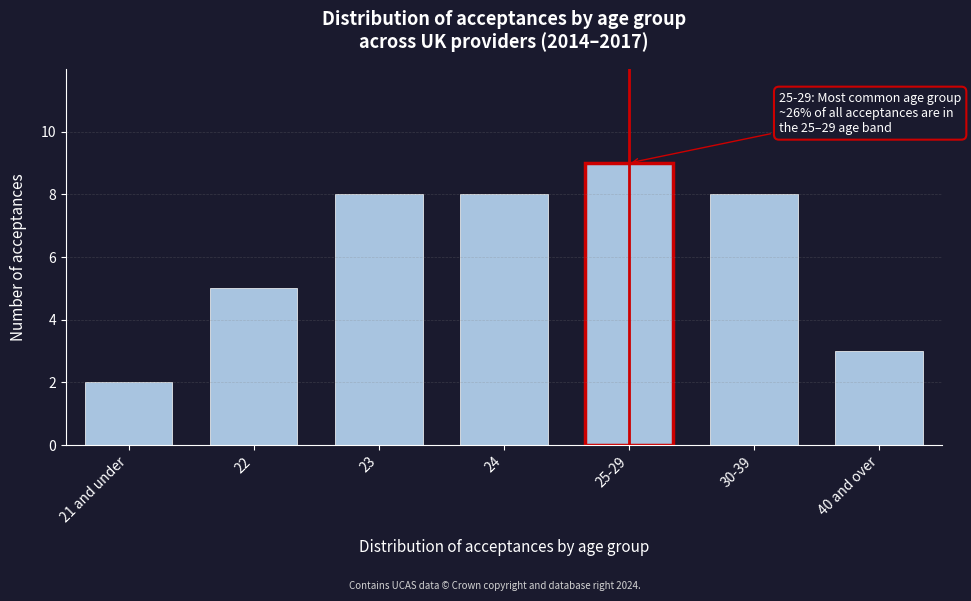

Reading right to left, what are all the values shown in this chart?

3	8	9	8	8	5	2